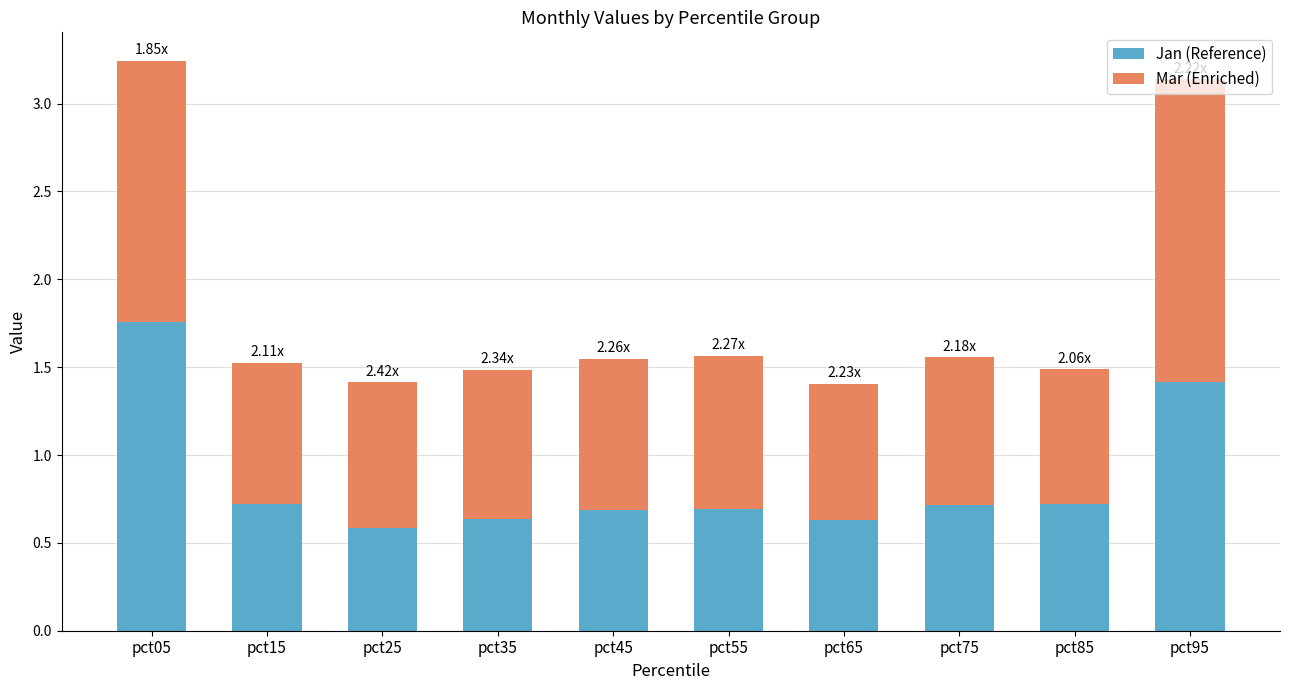

What value does the Jan (Reference) series have at pct35?

0.6